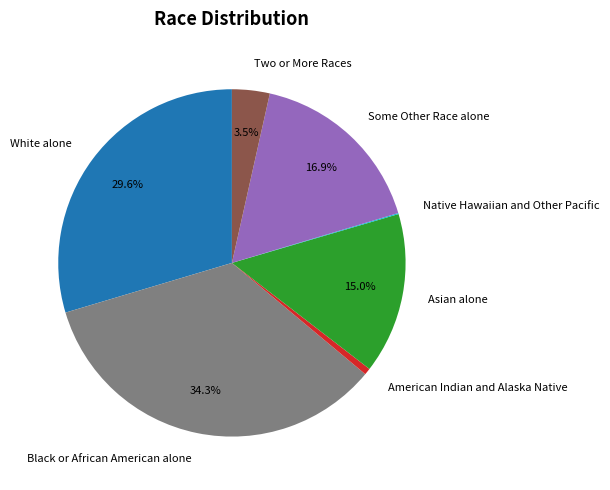

Approximately how many times larger is the value at Asian alone compared to Some Other Race alone?

0.9